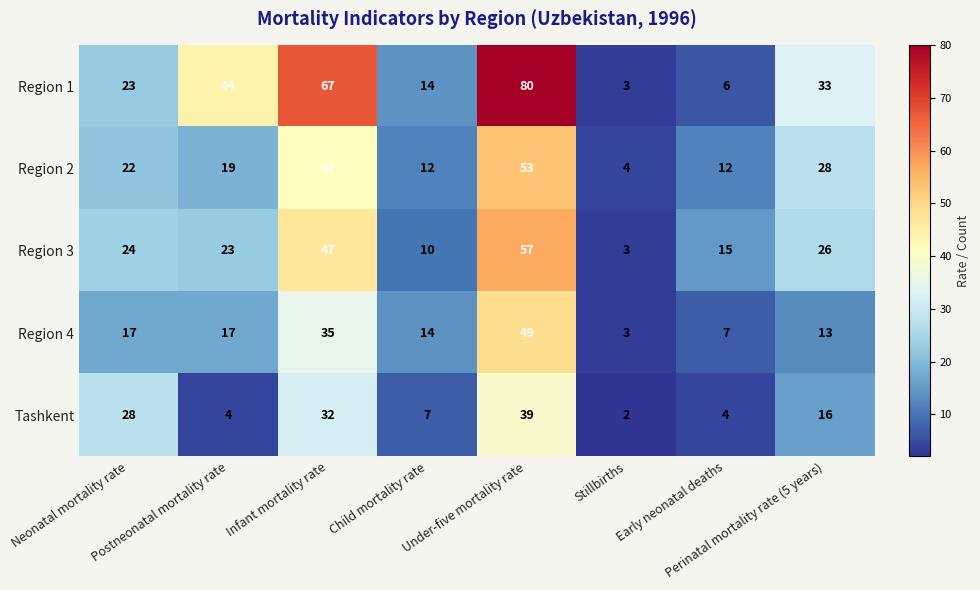

Rank the series by their maximum value, from lowest to highest.

Tashkent, Region 4, Region 2, Region 3, Region 1